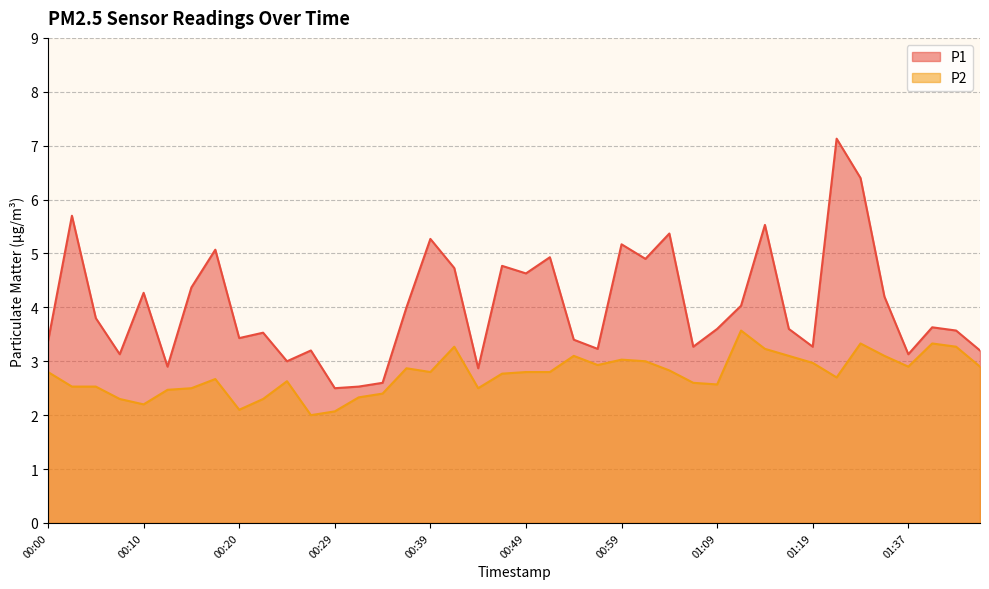

Does the chart display data point markers on the line(s)?

No